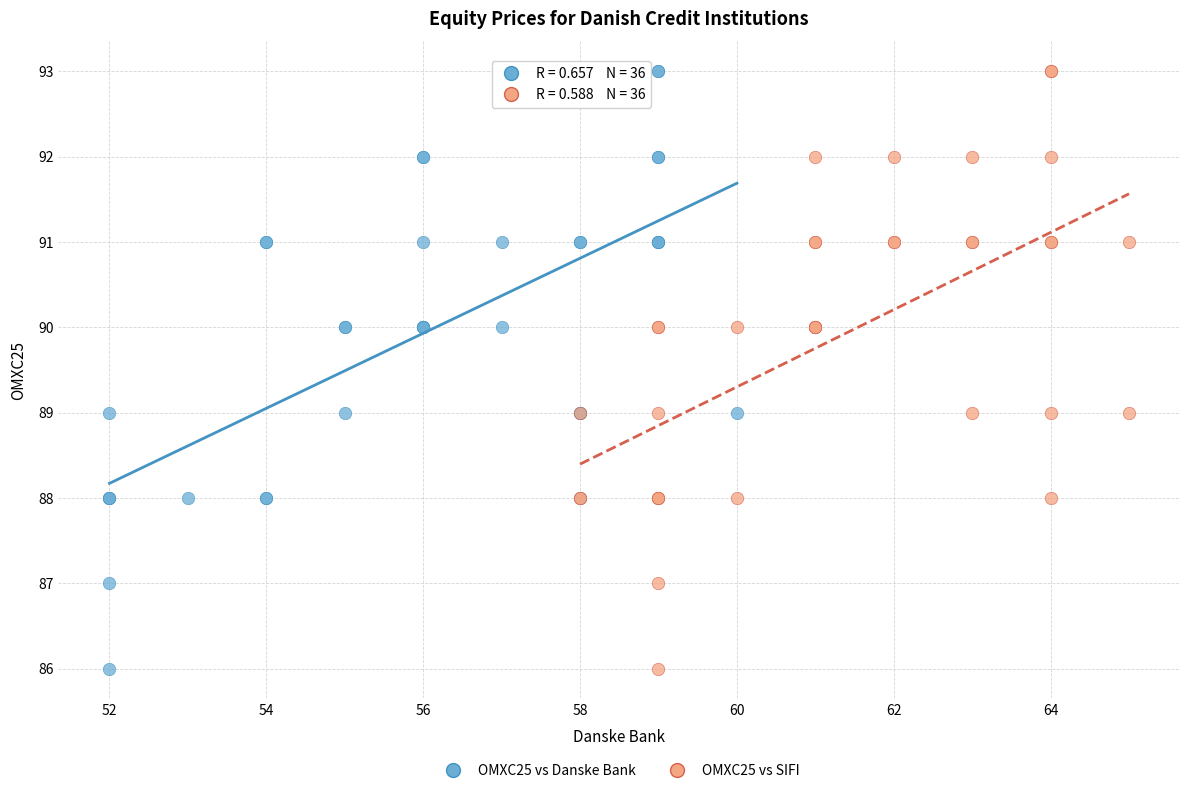

What are all the series names shown in the legend?

OMXC25 vs Danske Bank, OMXC25 vs SIFI